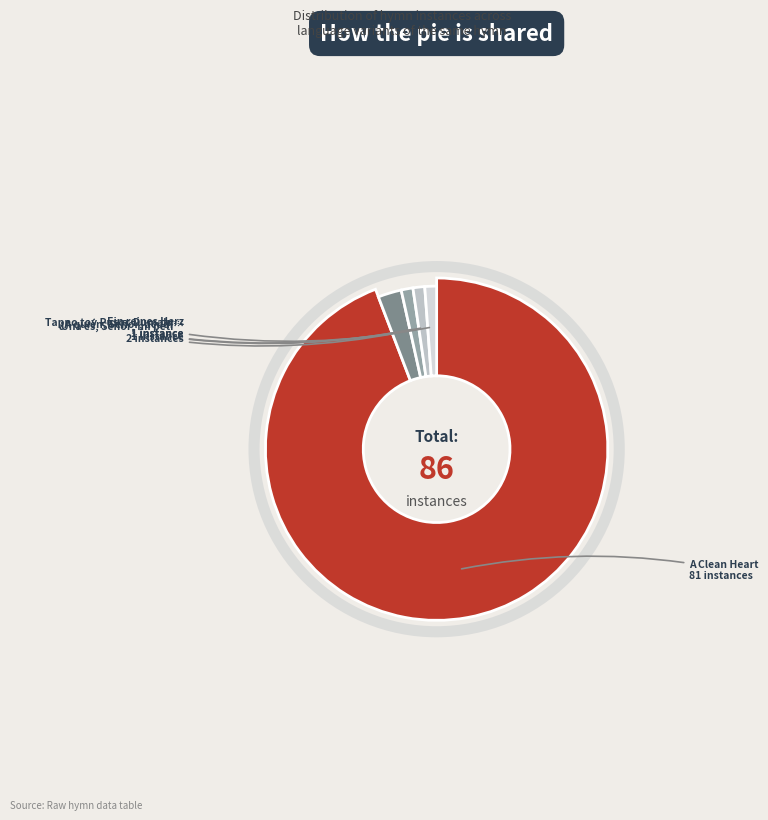

Is there any slice that represents more than half of the pie?

Yes